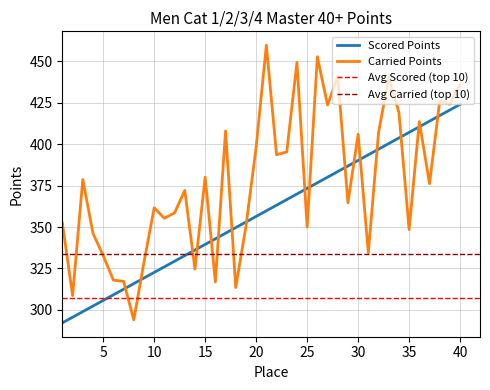

How many lines are shown in the chart?

2